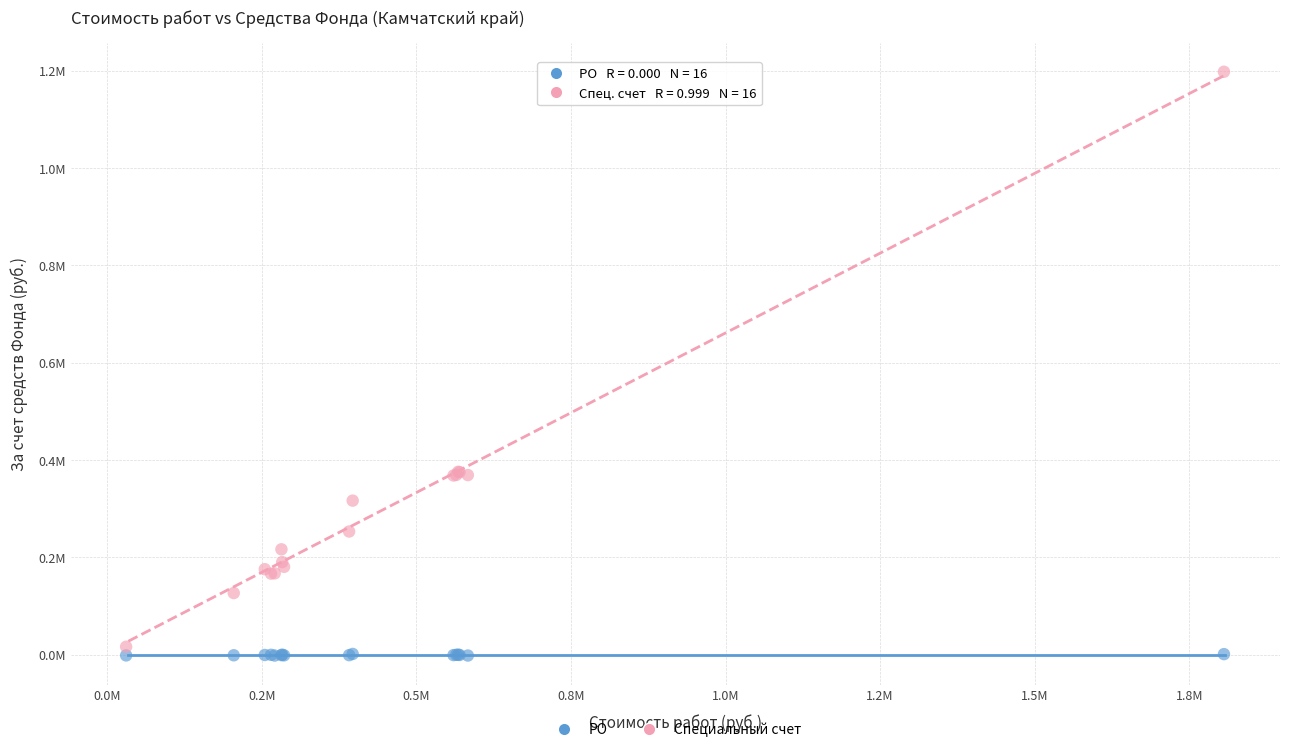

Which series reaches the maximum Y coordinate?

Специальный счет